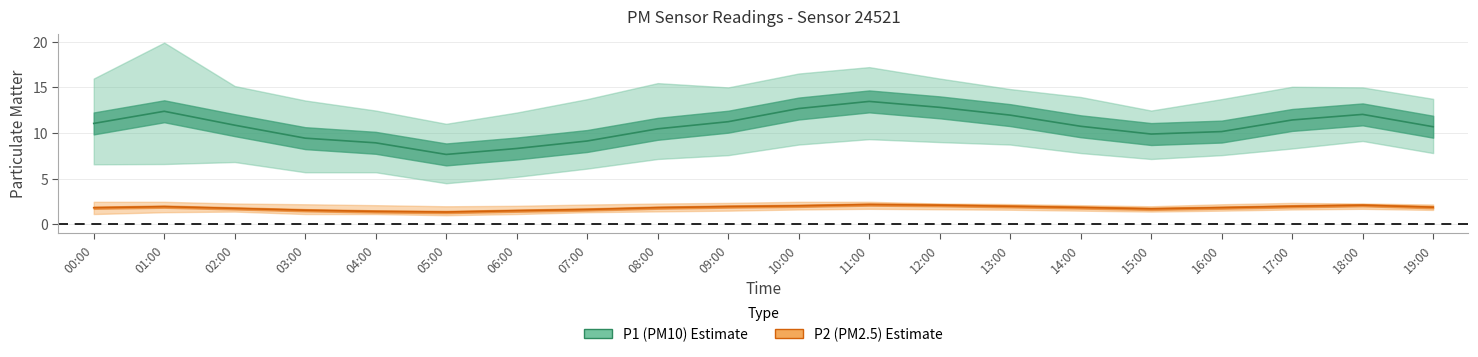

Reading left to right, transcribe all the data shown in this chart.

P1: 00:00=11.0	01:00=12.4	02:00=10.8	03:00=9.4	04:00=8.9	05:00=7.7	06:00=8.3	07:00=9.1	08:00=10.4	09:00=11.2	10:00=12.7	11:00=13.4	12:00=12.8	13:00=11.9	14:00=10.7	15:00=9.9	16:00=10.2	17:00=11.4	18:00=12.0	19:00=10.7
P1_upper: 00:00=15.9	01:00=19.9	02:00=15.1	03:00=13.6	04:00=12.4	05:00=11.0	06:00=12.2	07:00=13.7	08:00=15.4	09:00=15.0	10:00=16.5	11:00=17.2	12:00=15.9	13:00=14.8	14:00=13.9	15:00=12.4	16:00=13.7	17:00=15.1	18:00=15.0	19:00=13.7
P1_lower: 00:00=6.6	01:00=6.6	02:00=6.8	03:00=5.7	04:00=5.7	05:00=4.5	06:00=5.2	07:00=6.1	08:00=7.2	09:00=7.6	10:00=8.7	11:00=9.3	12:00=9.0	13:00=8.7	14:00=7.8	15:00=7.2	16:00=7.6	17:00=8.3	18:00=9.1	19:00=7.8
P2: 00:00=1.8	01:00=1.9	02:00=1.8	03:00=1.6	04:00=1.4	05:00=1.4	06:00=1.5	07:00=1.6	08:00=1.8	09:00=1.9	10:00=2.0	11:00=2.2	12:00=2.1	13:00=2.0	14:00=1.9	15:00=1.7	16:00=1.8	17:00=2.0	18:00=2.1	19:00=1.9
P2_upper: 00:00=2.5	01:00=2.5	02:00=2.3	03:00=2.2	04:00=2.1	05:00=2.0	06:00=2.0	07:00=2.2	08:00=2.3	09:00=2.4	10:00=2.5	11:00=2.5	12:00=2.3	13:00=2.2	14:00=2.1	15:00=2.0	16:00=2.2	17:00=2.4	18:00=2.3	19:00=2.2
P2_lower: 00:00=1.1	01:00=1.3	02:00=1.4	03:00=1.1	04:00=1.1	05:00=1.0	06:00=1.1	07:00=1.3	08:00=1.4	09:00=1.5	10:00=1.6	11:00=1.7	12:00=1.6	13:00=1.6	14:00=1.5	15:00=1.4	16:00=1.5	17:00=1.6	18:00=1.7	19:00=1.6